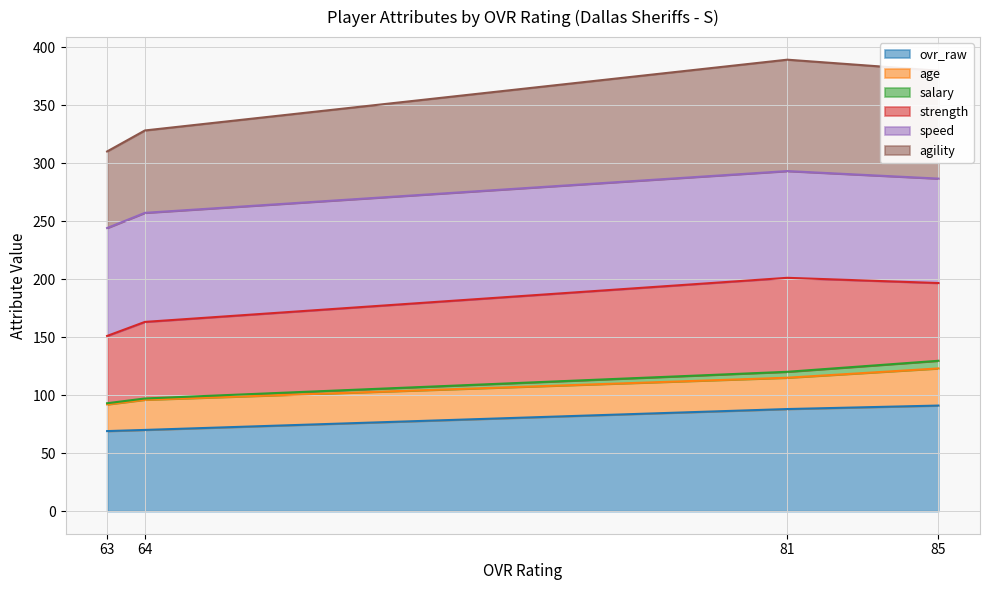

Which category has the highest value across all series?

81